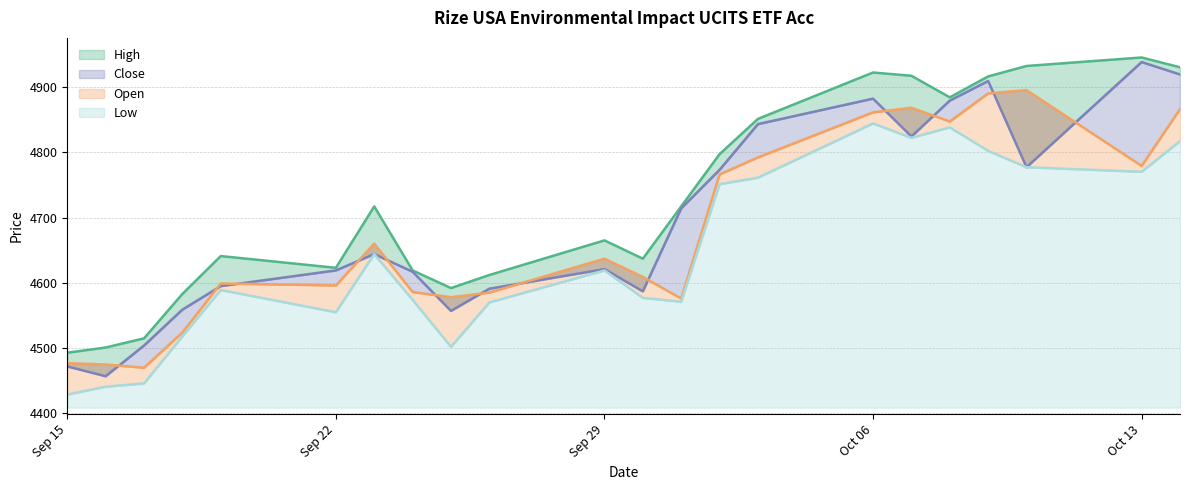

Where is the first local maximum for Open?

19.09.2025